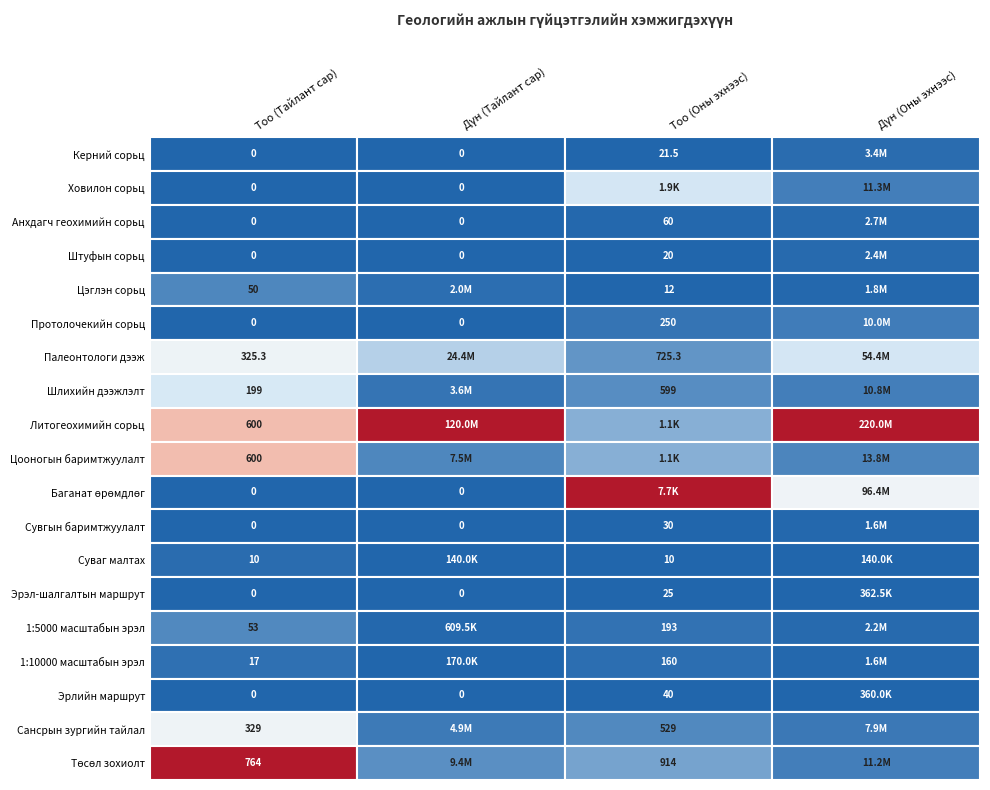

Is it true that Тоо (Тайлант сар) equals 16.8 at Палеонтологи дээж?

False